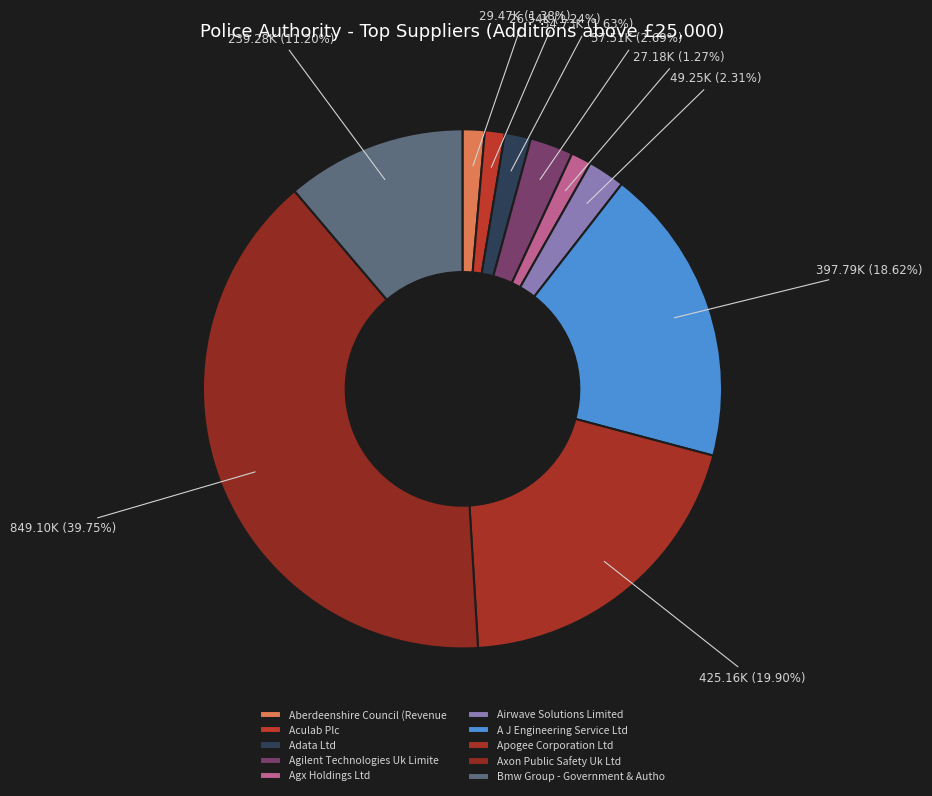

Which category has the biggest portion of the pie?

Axon Public Safety Uk Ltd